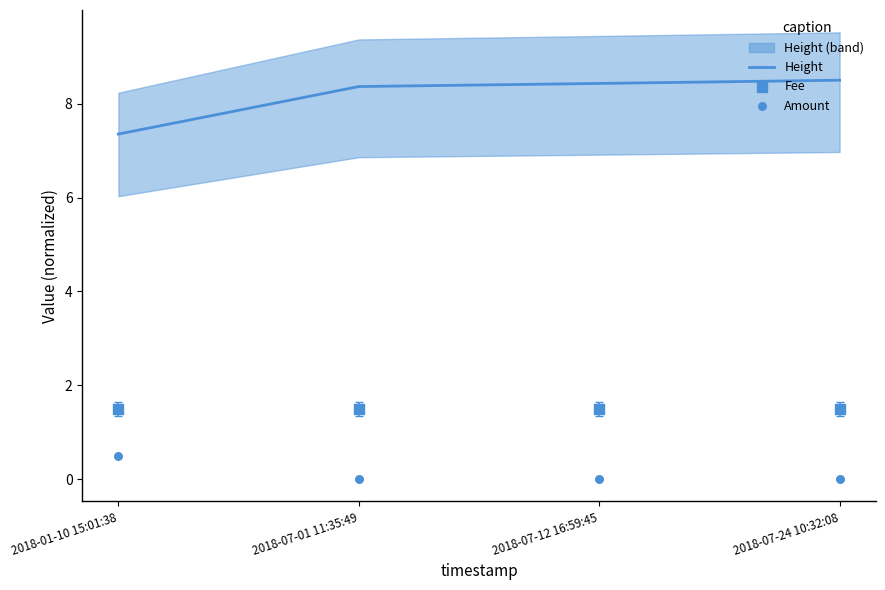

What is the total value across all series at 2018-07-24 10:32:08?

10.0